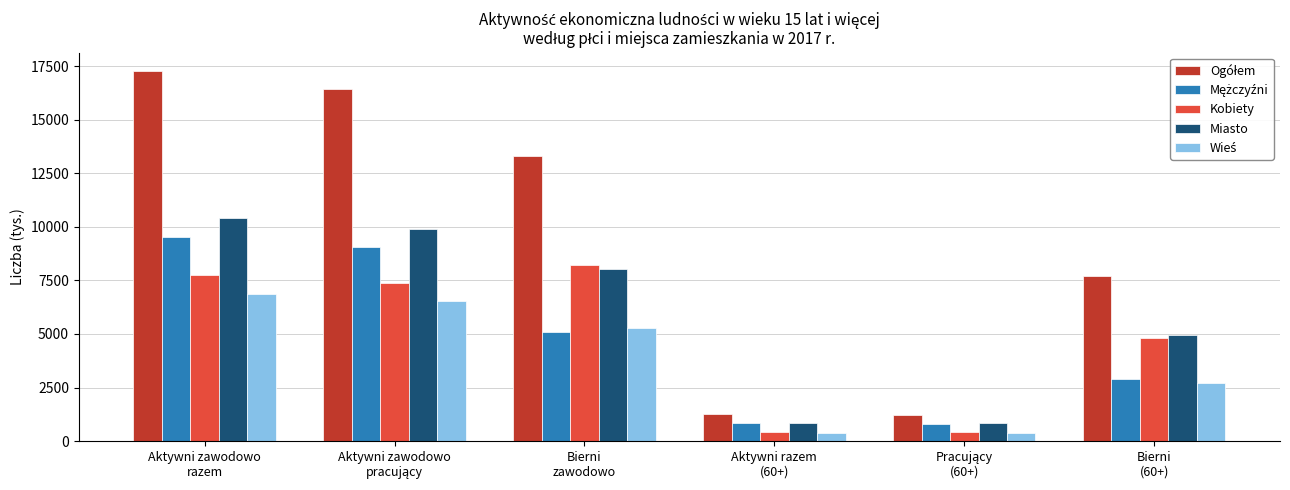

At how many categories does at least one series exceed 1927?

4